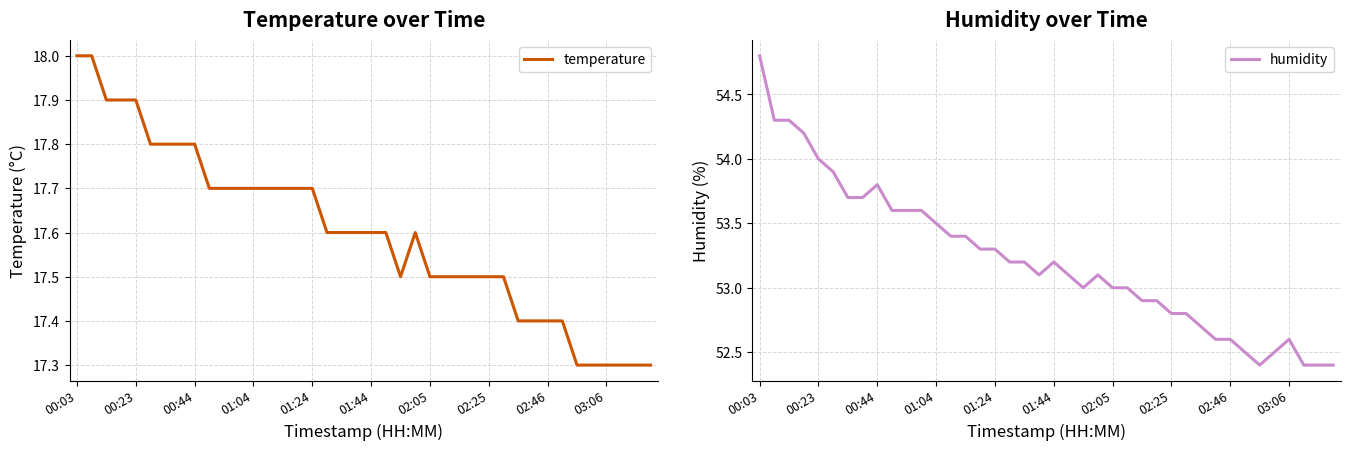

The value of temperature at 02:25 is 11.0. True or false?

False